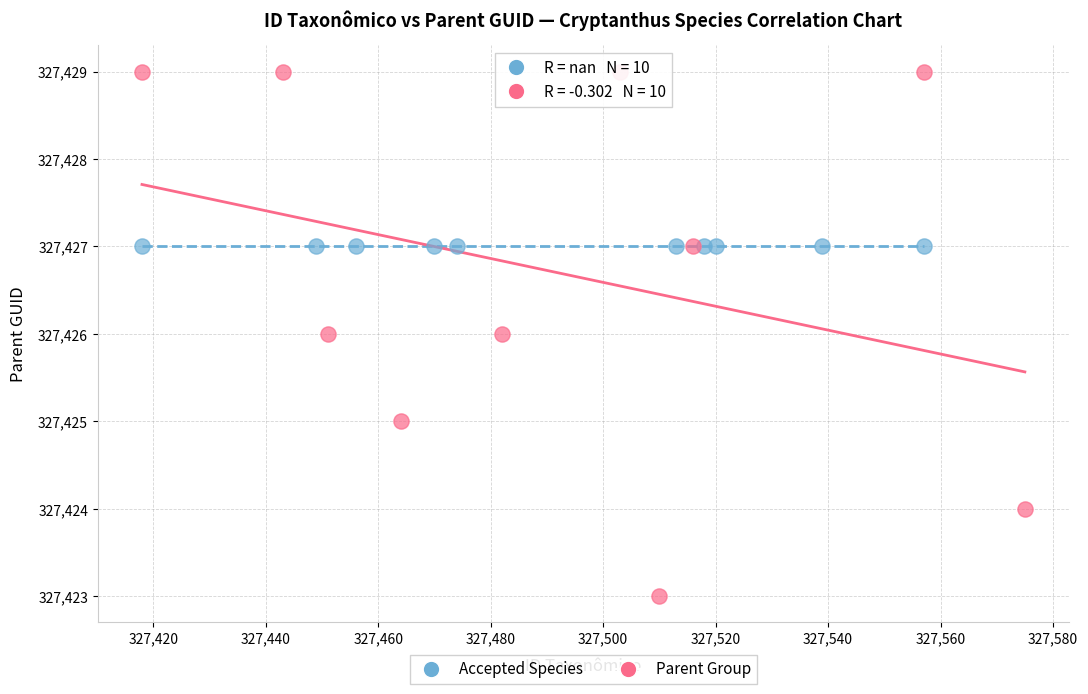

Which series contains the highest Y value?

Parent Group